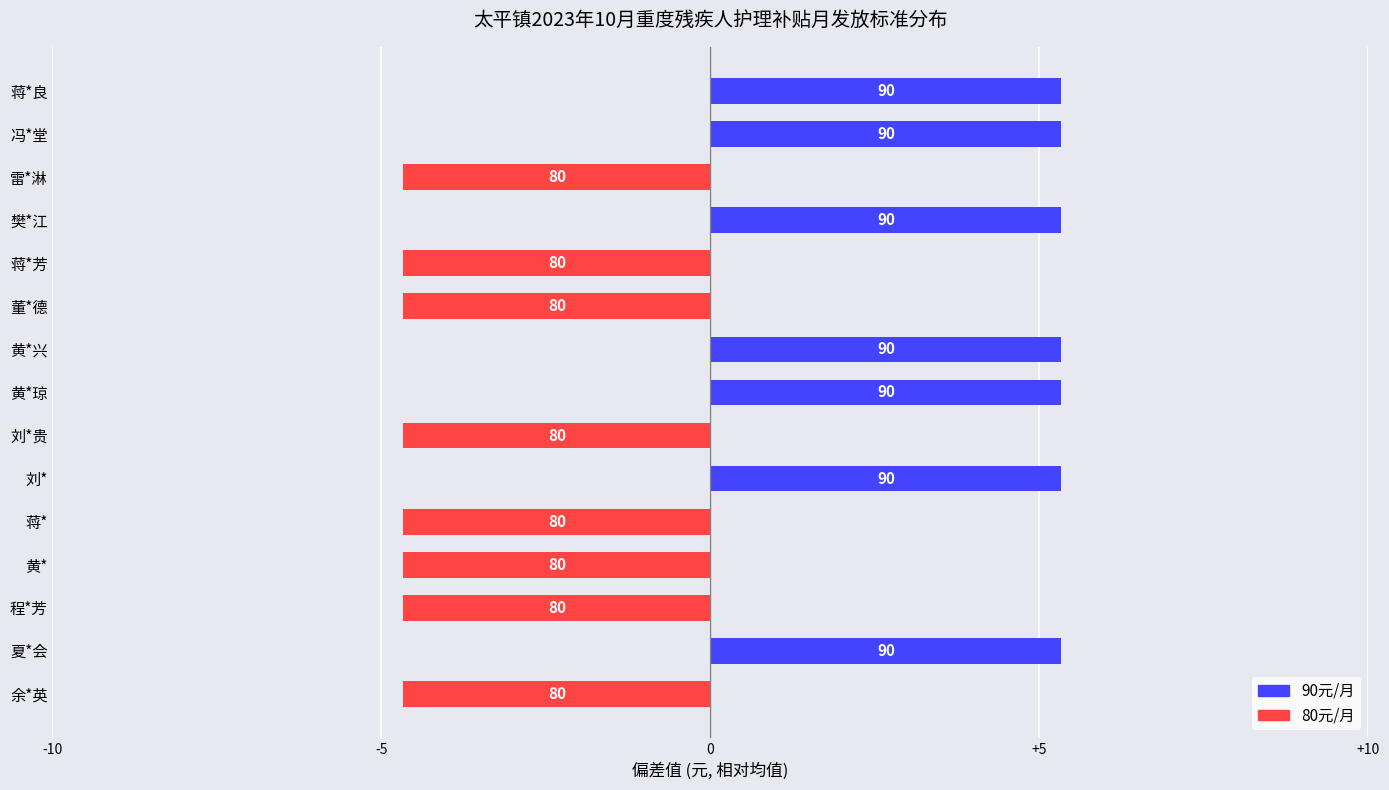

What is the approximate value at 黄*兴?

5.3